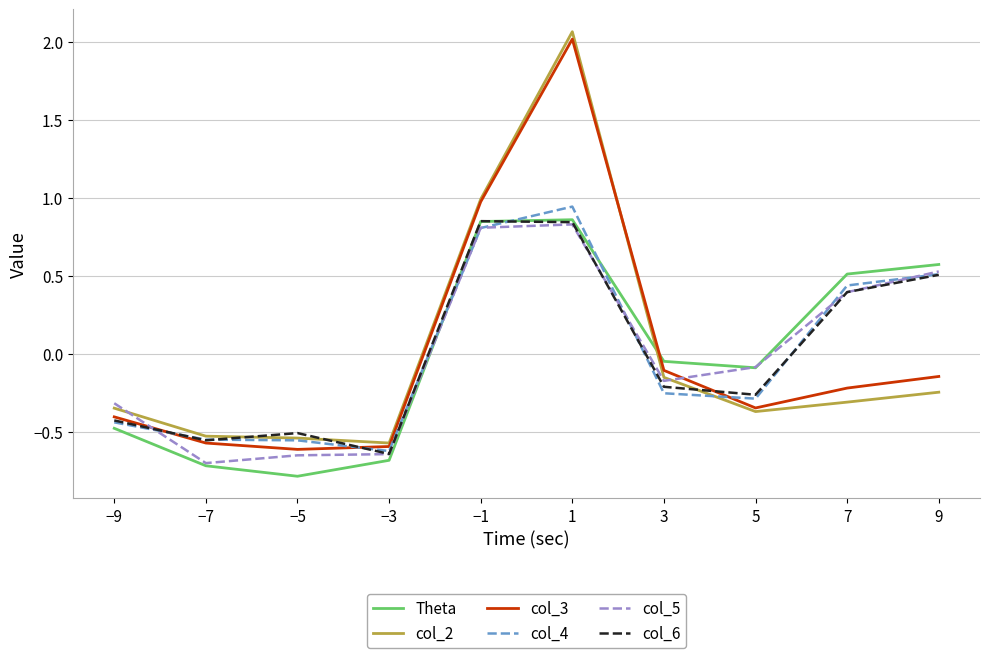

How many categories are shown in the chart?

10